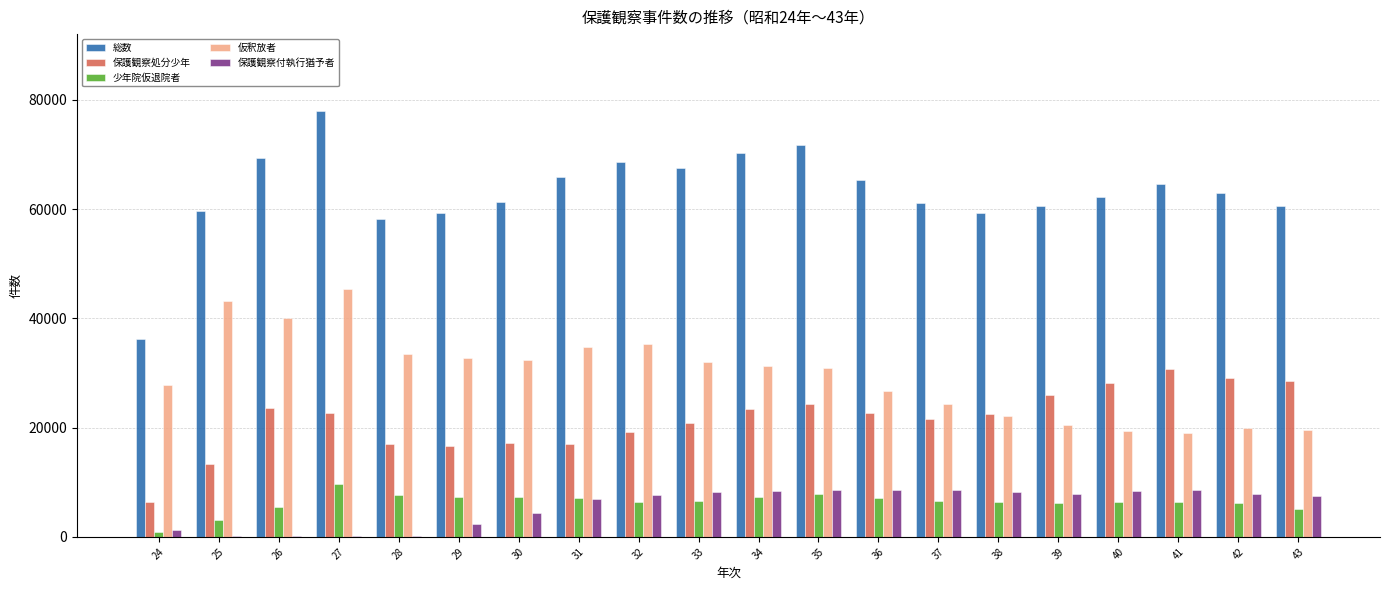

What is the approximate value of 保護観察付執行猶予者 at 29, to the nearest 50?

2400